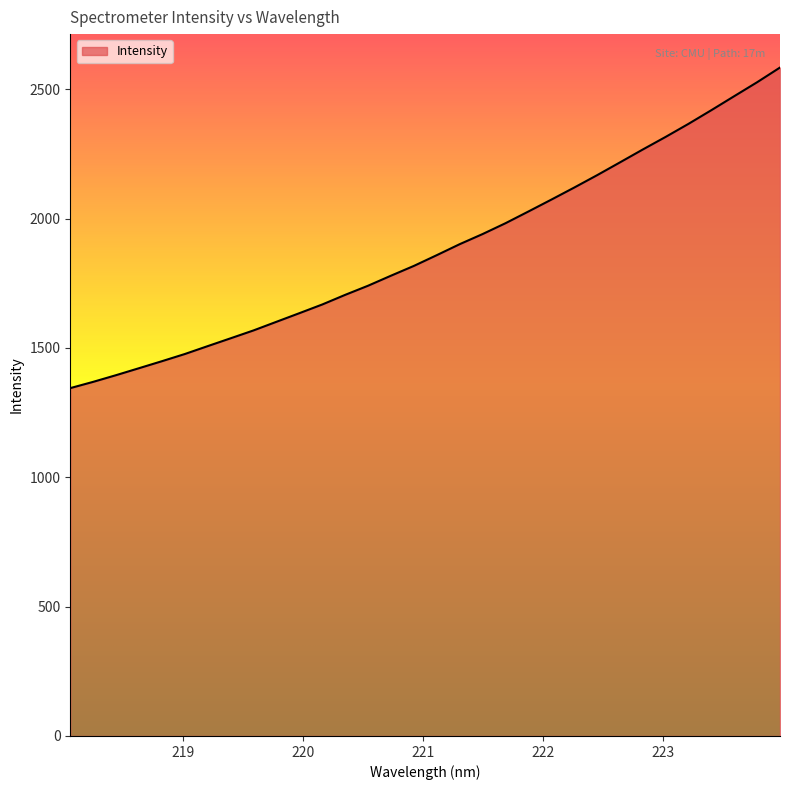

What is the difference between the maximum and minimum values?

1239.2